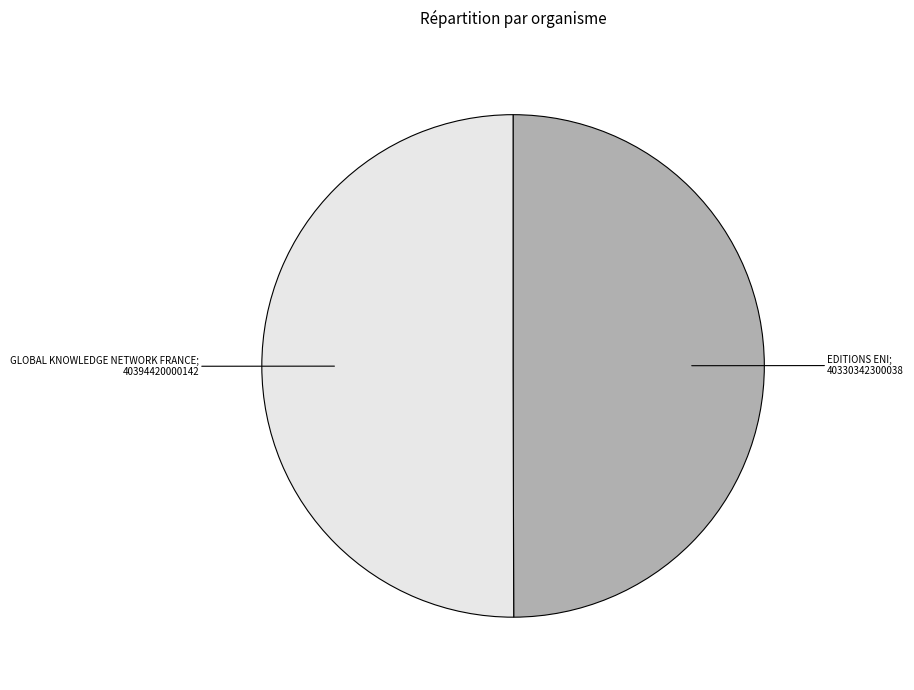

Rank the categories by value from highest to lowest.

GLOBAL KNOWLEDGE NETWORK FRANCE, EDITIONS ENI